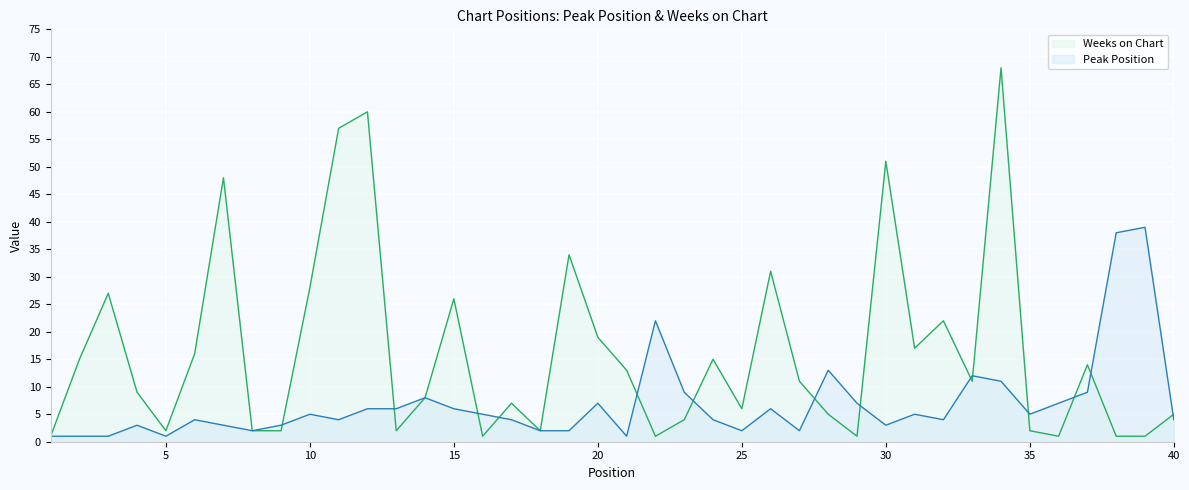

How many values in the Peak Position series are below 5?

20